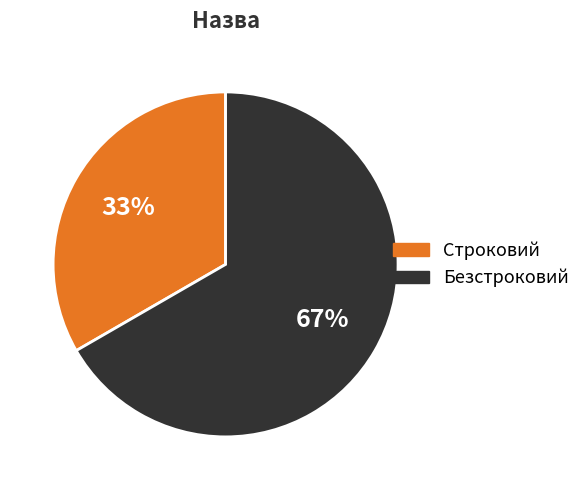

Which category accounts for the majority?

Безстроковий